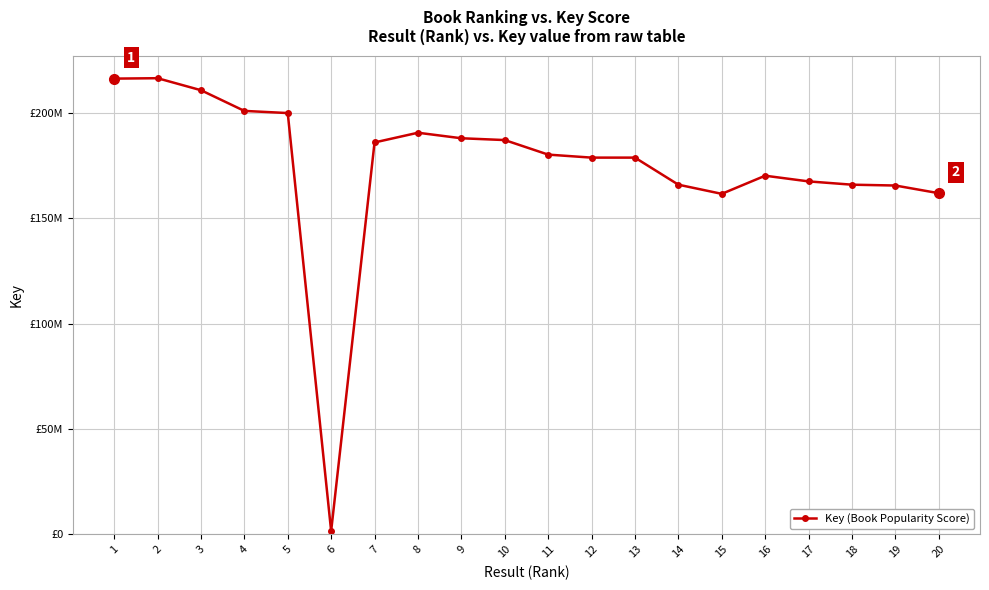

What is the value of the 3rd point from the left?

210664848